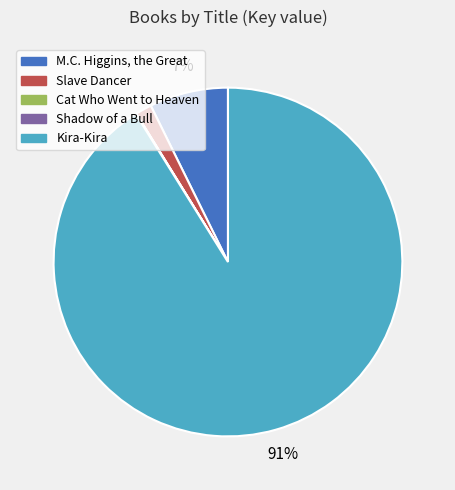

To the nearest percent, what portion does Slave Dancer represent?

2%